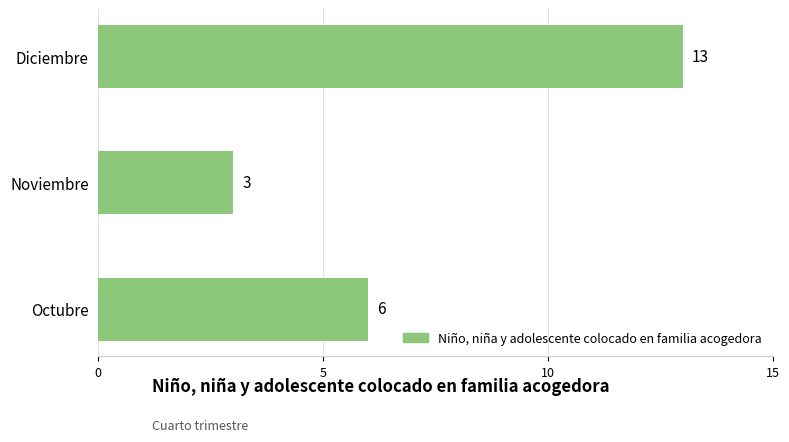

Reading bottom to top, list all the values displayed in this chart.

Octubre=6	Noviembre=3	Diciembre=13